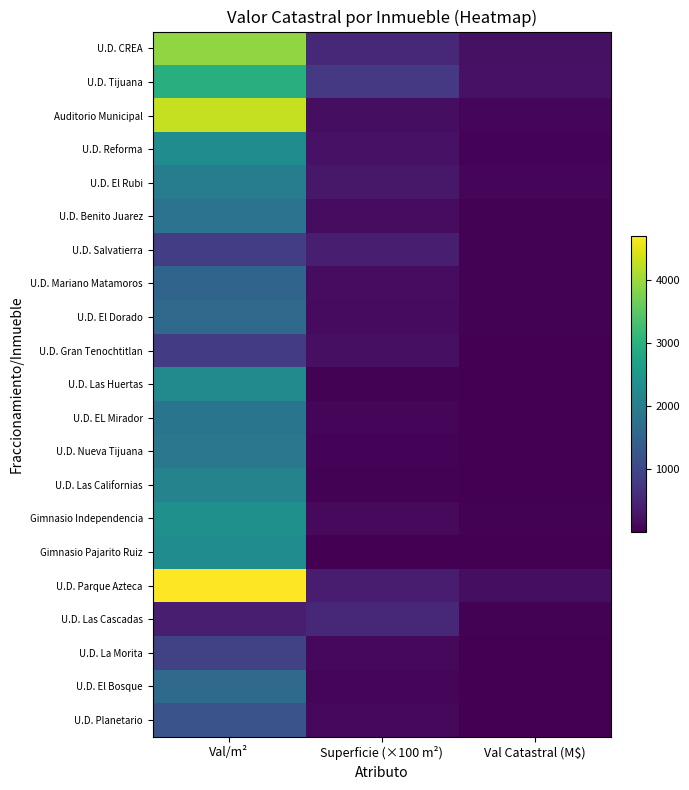

What is the minimum value shown in the chart?

2.8